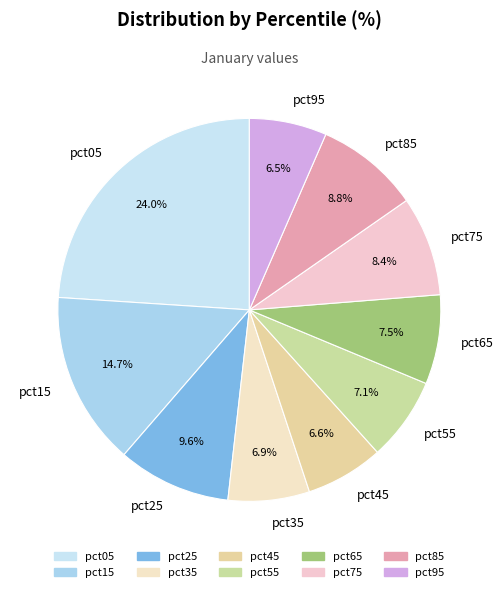

What is the ratio of the value at pct05 to the value at pct15?

1.6